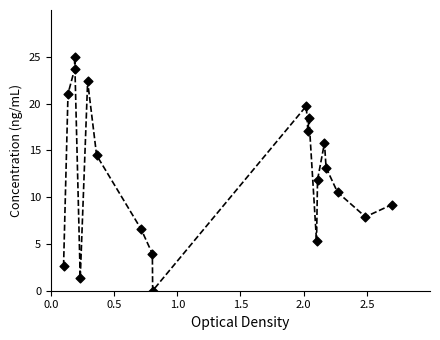

What is the range of X values (max minus min)?

2.6